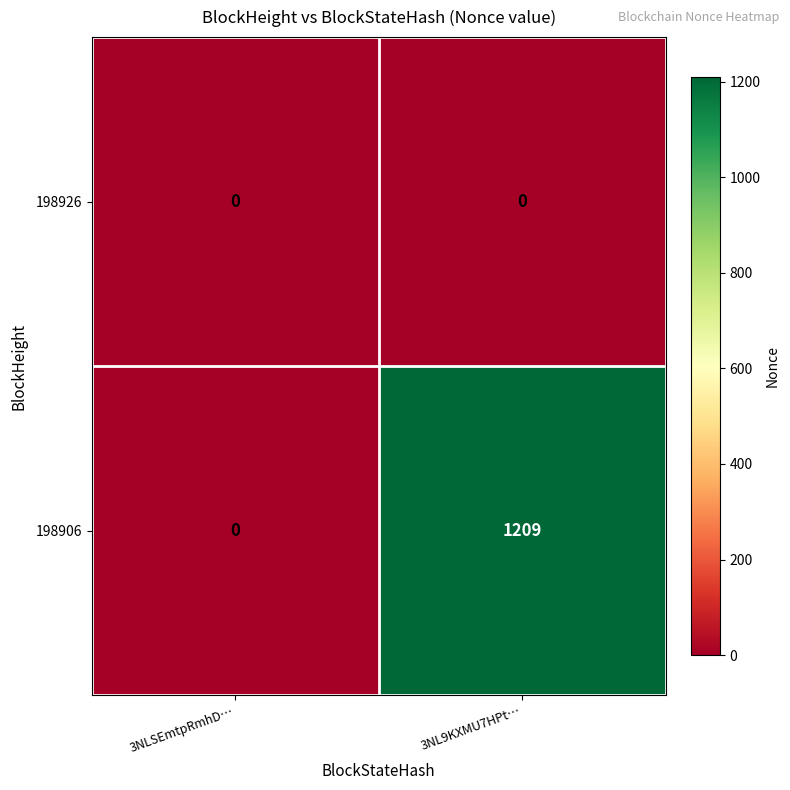

Reading left to right, extract all data points from this chart.

198926: 0	0
198906: 0	1209